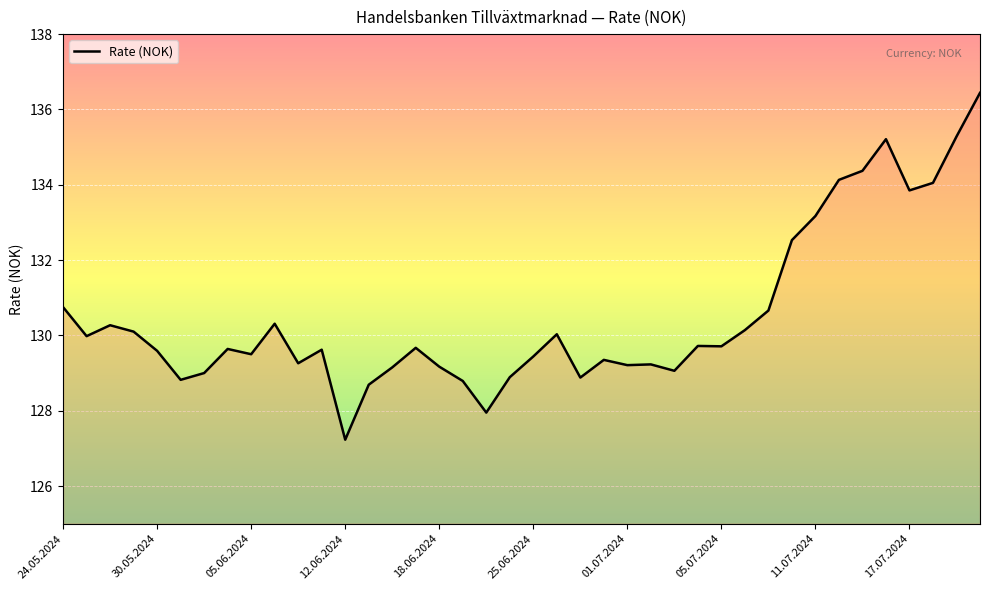

What is the difference between the maximum and minimum values?

9.2